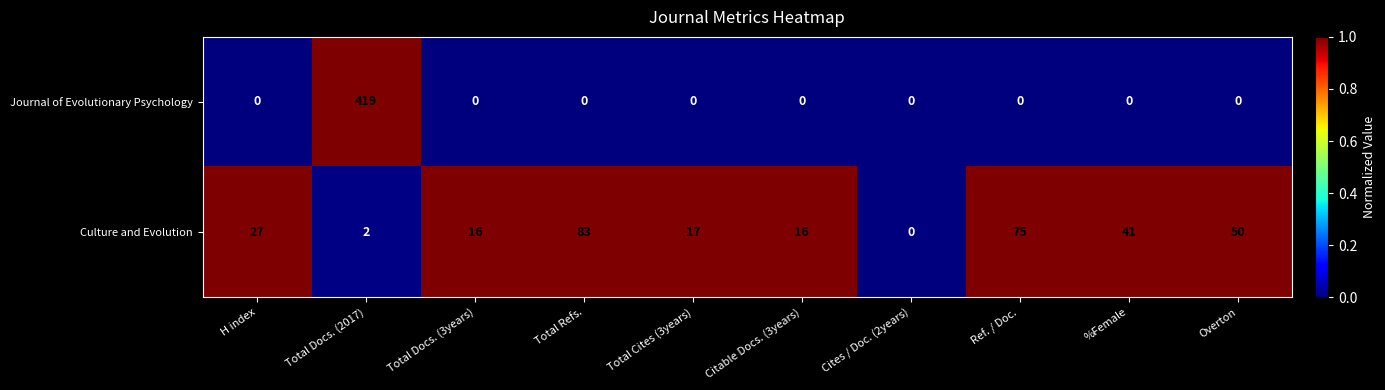

Read the Culture and Evolution value at Total Cites (3years), to the nearest 10.

20